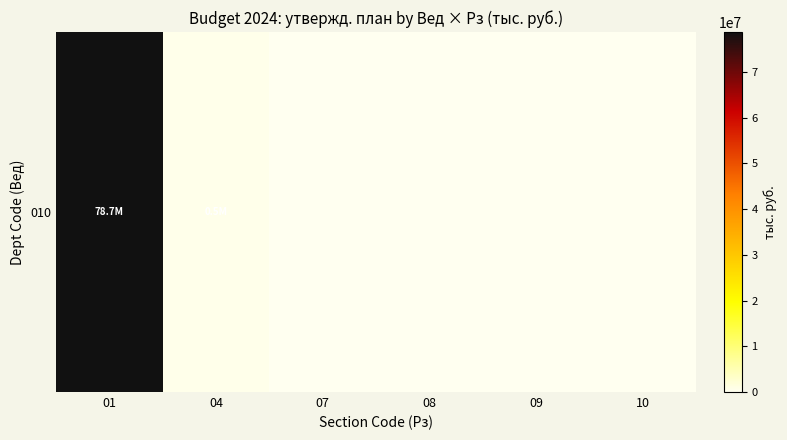

The value at 10 is 0.0. True or false?

True